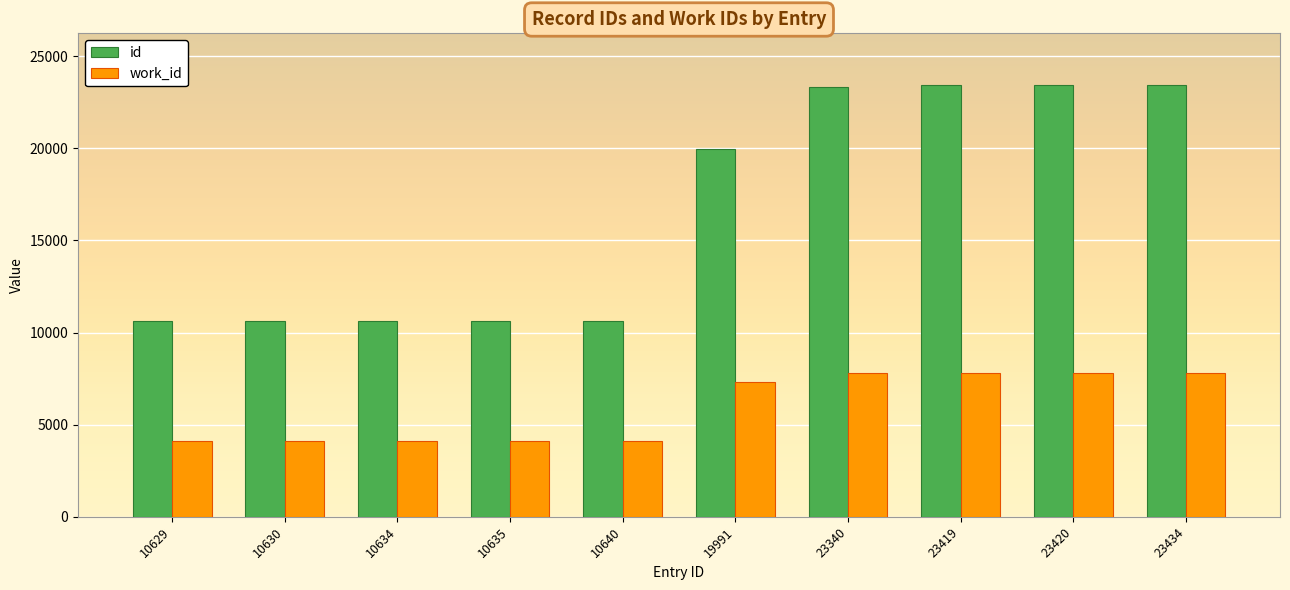

What is the total value across all series at 23434?

31259